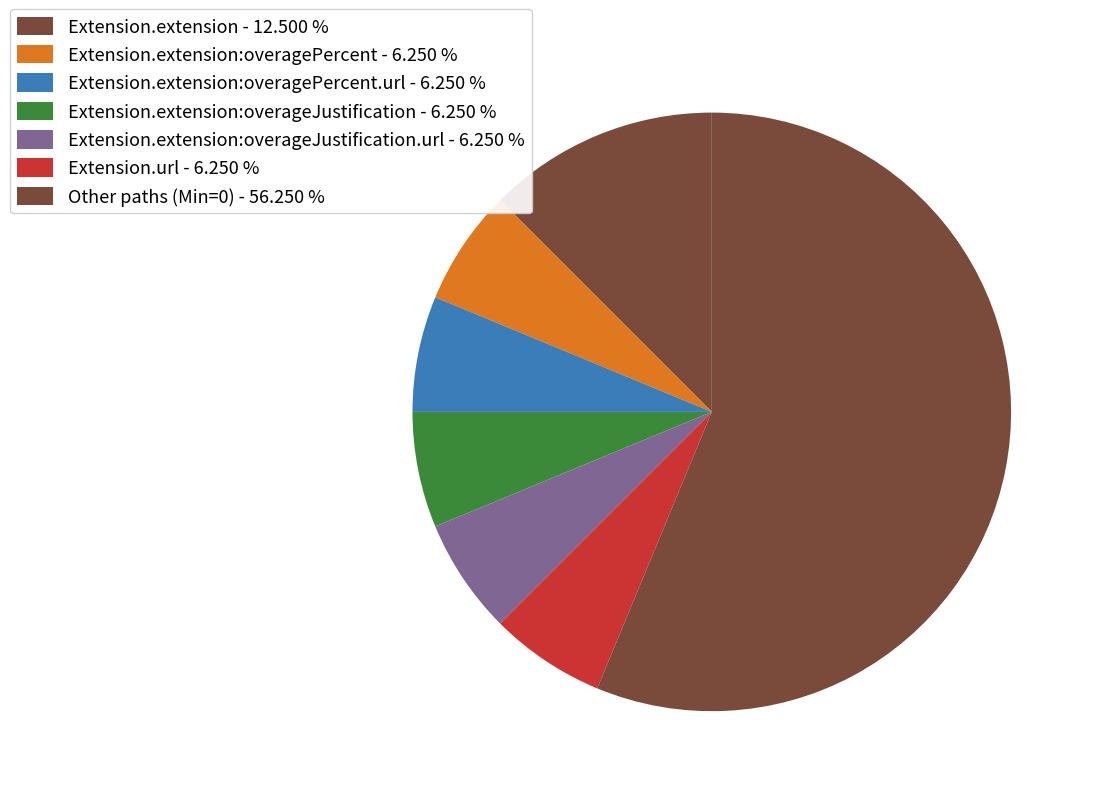

How many segments does this pie chart have?

7